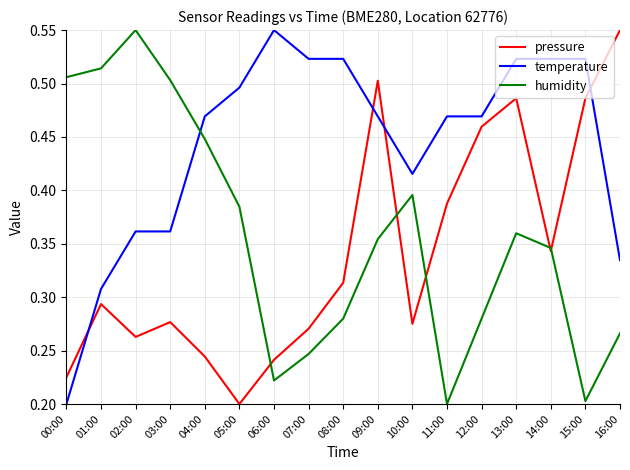

The humidity series shows 0.5 at 00:00. True or false?

True